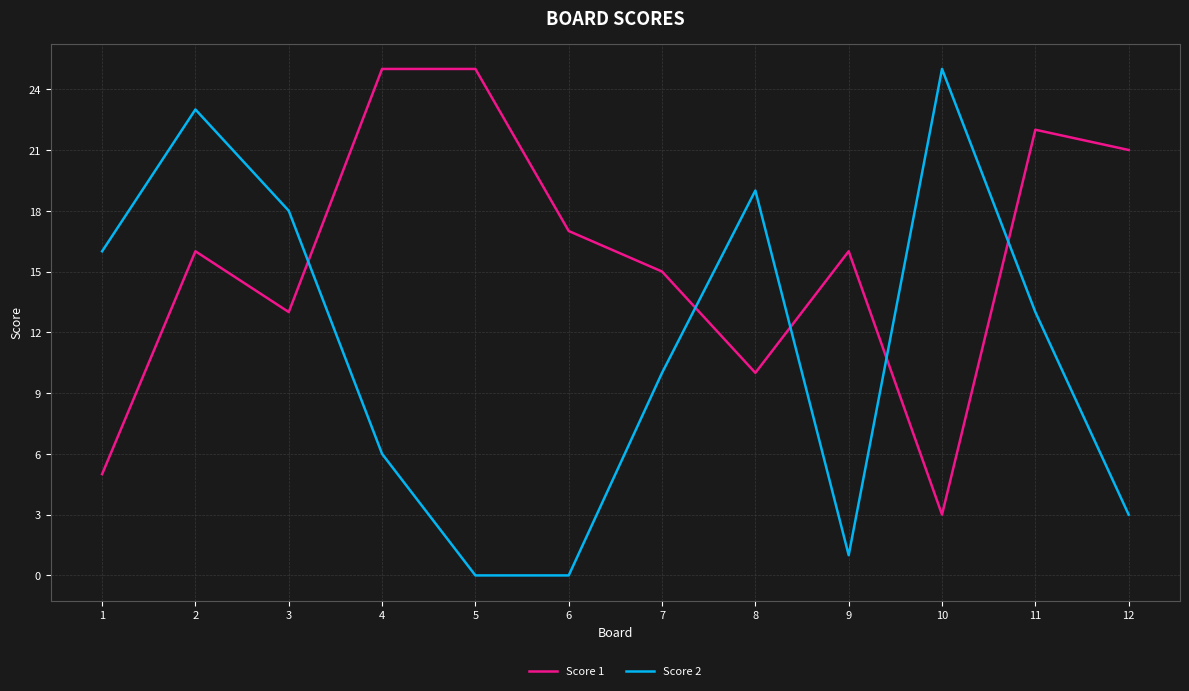

Which series has the largest range (max minus min)?

Score 2